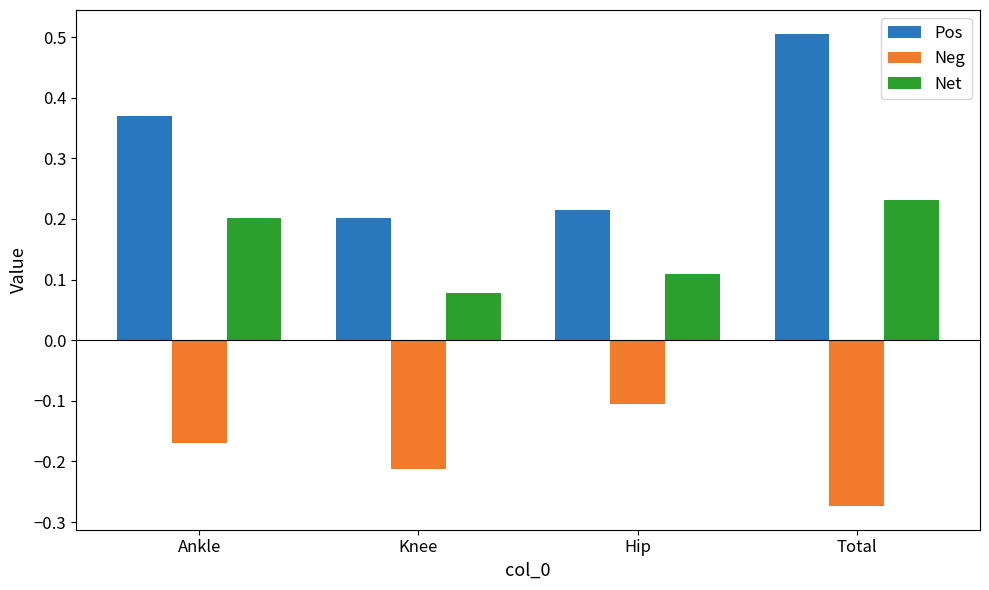

At Total, list the series in order from smallest to largest.

Neg, Net, Pos